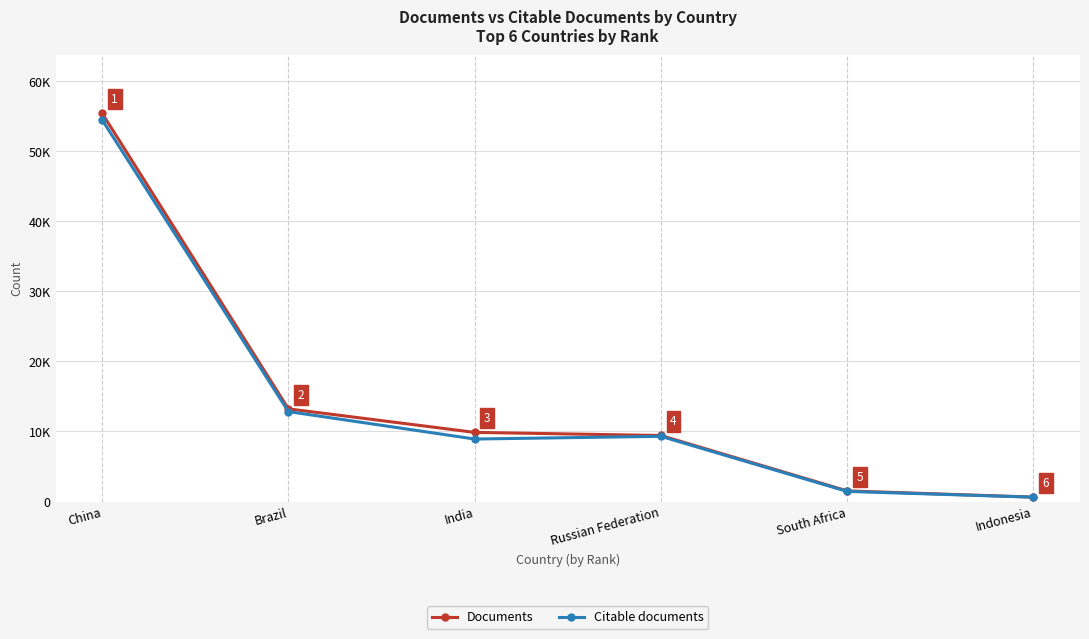

What is the label of the 1st point from the left?

China